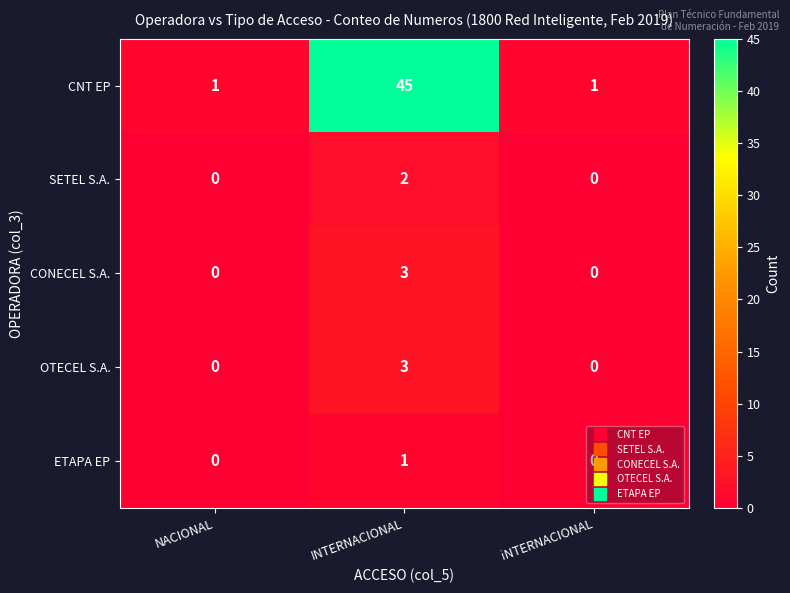

What is the sum of all CNT EP values?

47